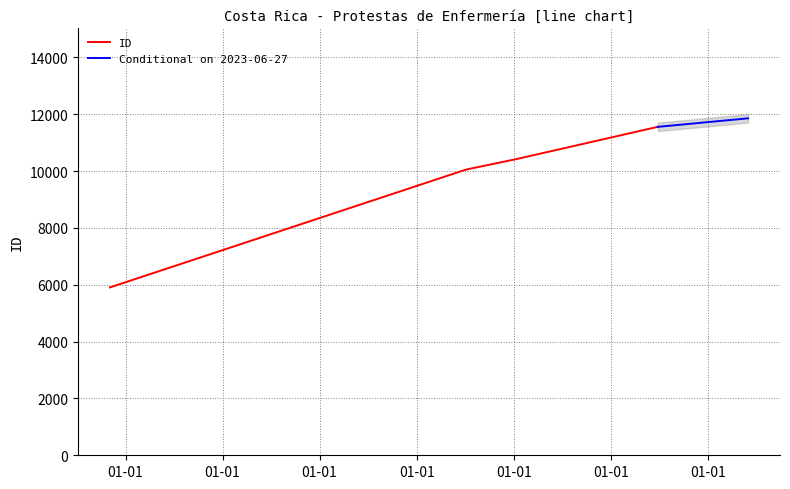

At which label does the data first exceed 10423?

2023-06-27